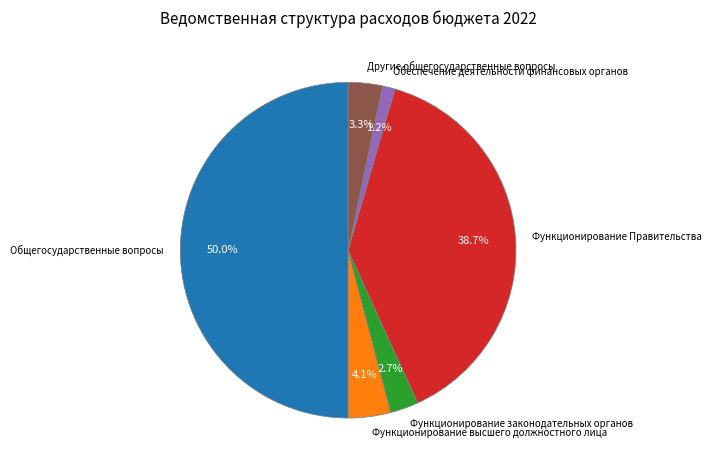

To the nearest percent, what percentage of the pie is Общегосударственные вопросы?

50%